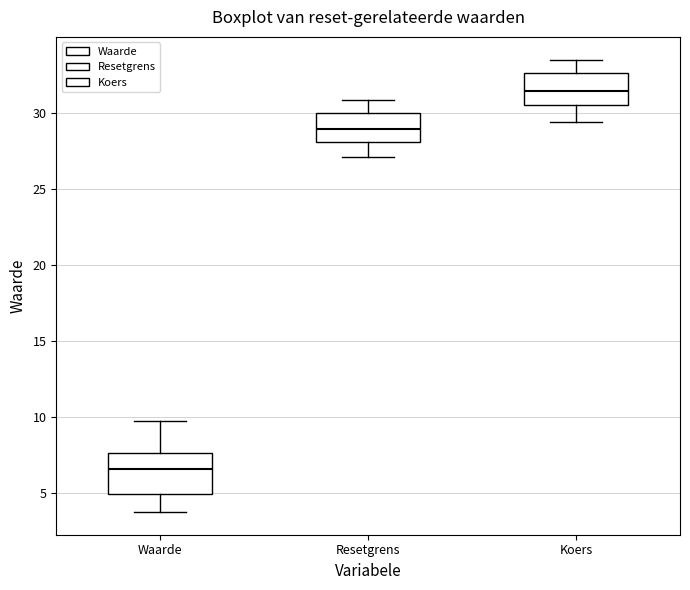

Reading left to right, read every box against the y-axis: the position of its median line, the range the box covers, and the ends of its whiskers. The values are not printed on the chart, so give them approximately, as read against the axis.

Waarde: median 6.5, box 5.0 to 7.5, whiskers 4.0 to 10.0
Resetgrens: median 29.0, box 28.0 to 30.0, whiskers 27.0 to 31.0
Koers: median 31.5, box 30.5 to 32.5, whiskers 29.5 to 33.5